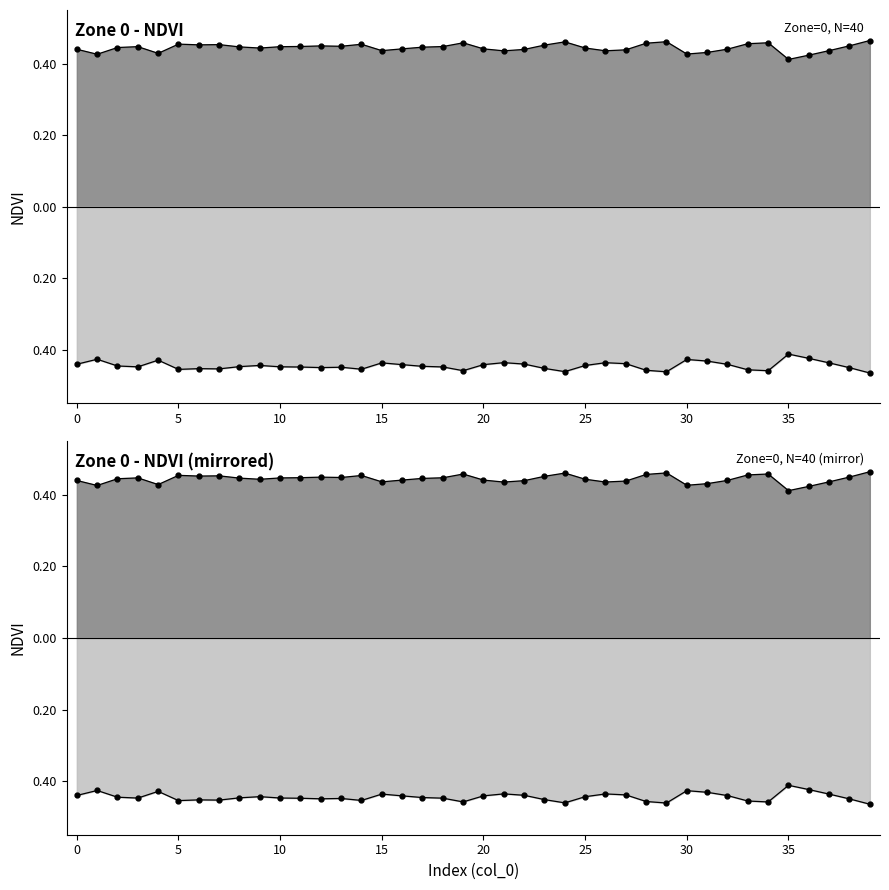

Where is NDVI_below nearest to the value 0?

35